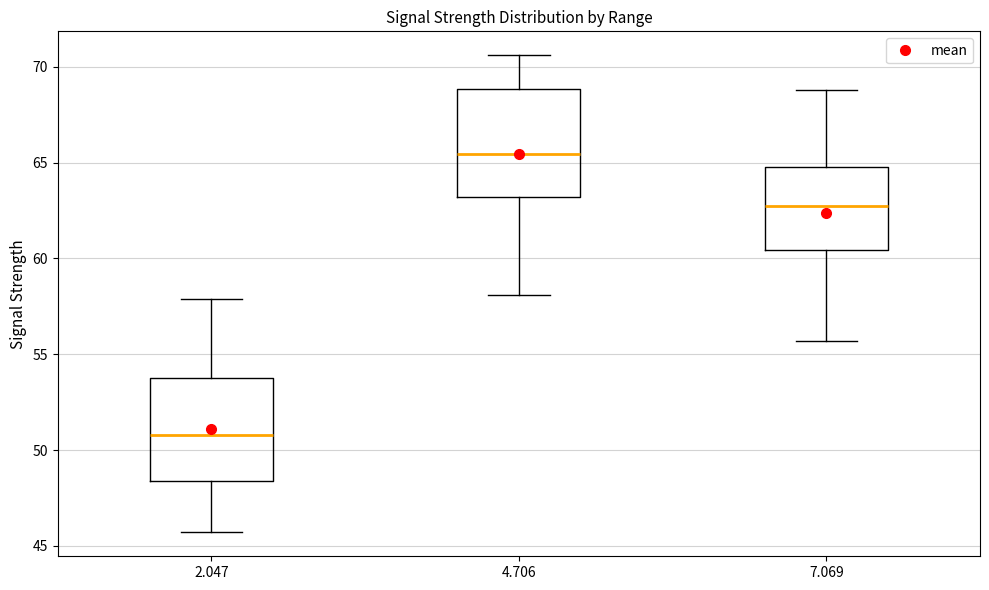

Reading left to right, transcribe this box plot: for each box, give where its median line is, the range the box spans, and where its two whiskers end, as read against the y-axis. The values are not printed on the chart, so give them approximately, as read against the axis.

2.047: median 51.0, box 48.5 to 54.0, whiskers 45.5 to 58.0
4.706: median 65.5, box 63.0 to 69.0, whiskers 58.0 to 70.5
7.069: median 63.0, box 60.5 to 65.0, whiskers 55.5 to 69.0